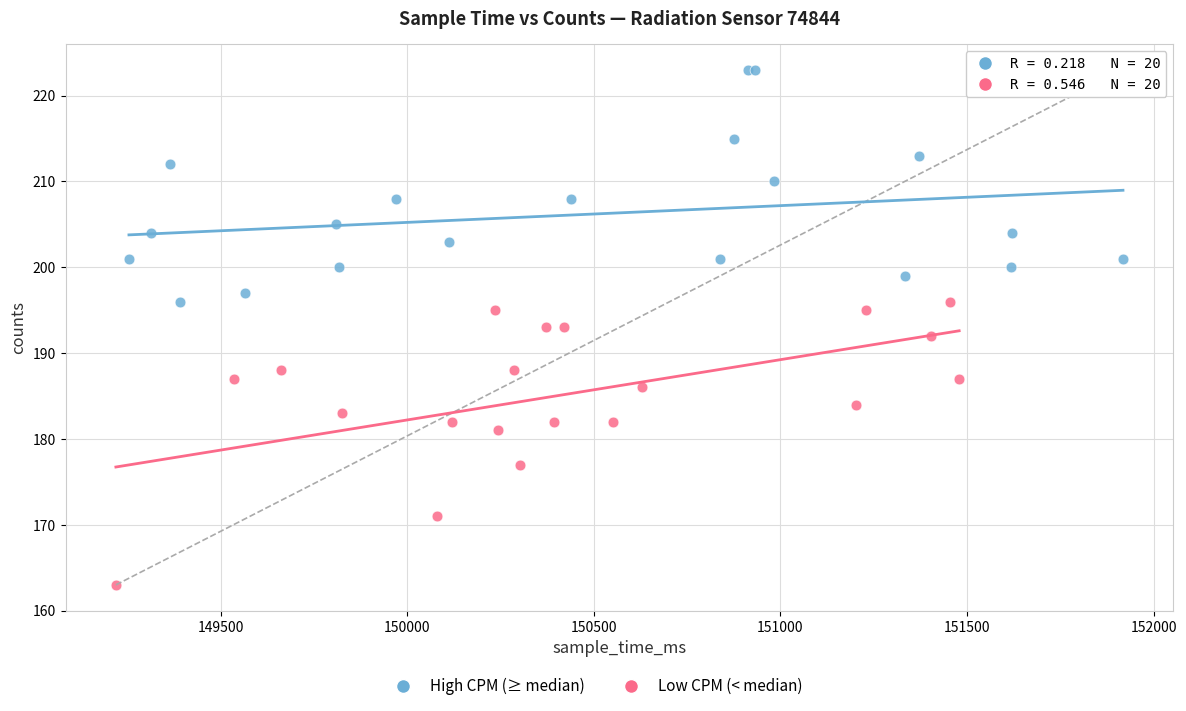

Which series contains the highest Y value?

High CPM (≥ median)